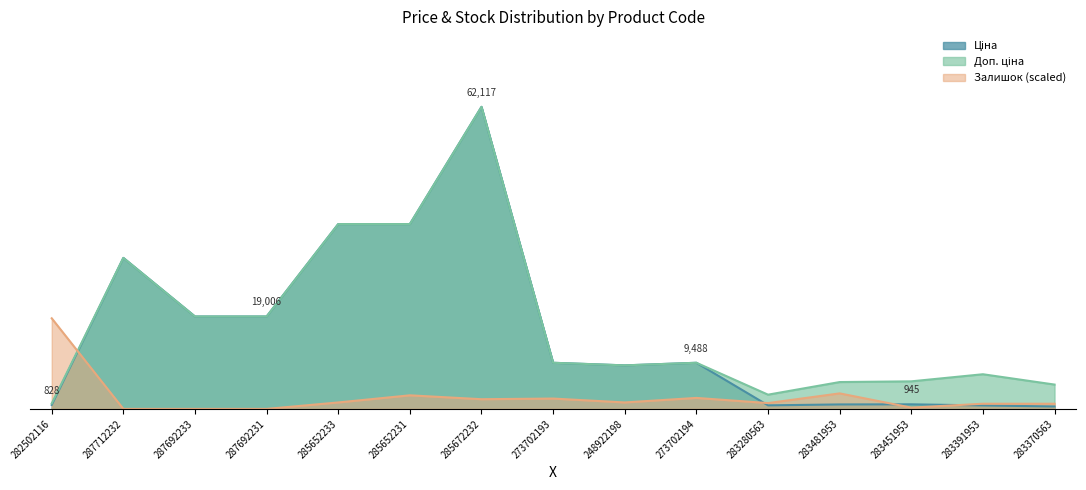

Which series changed the most between 282502116 and 283451953?

Залишок (scaled)